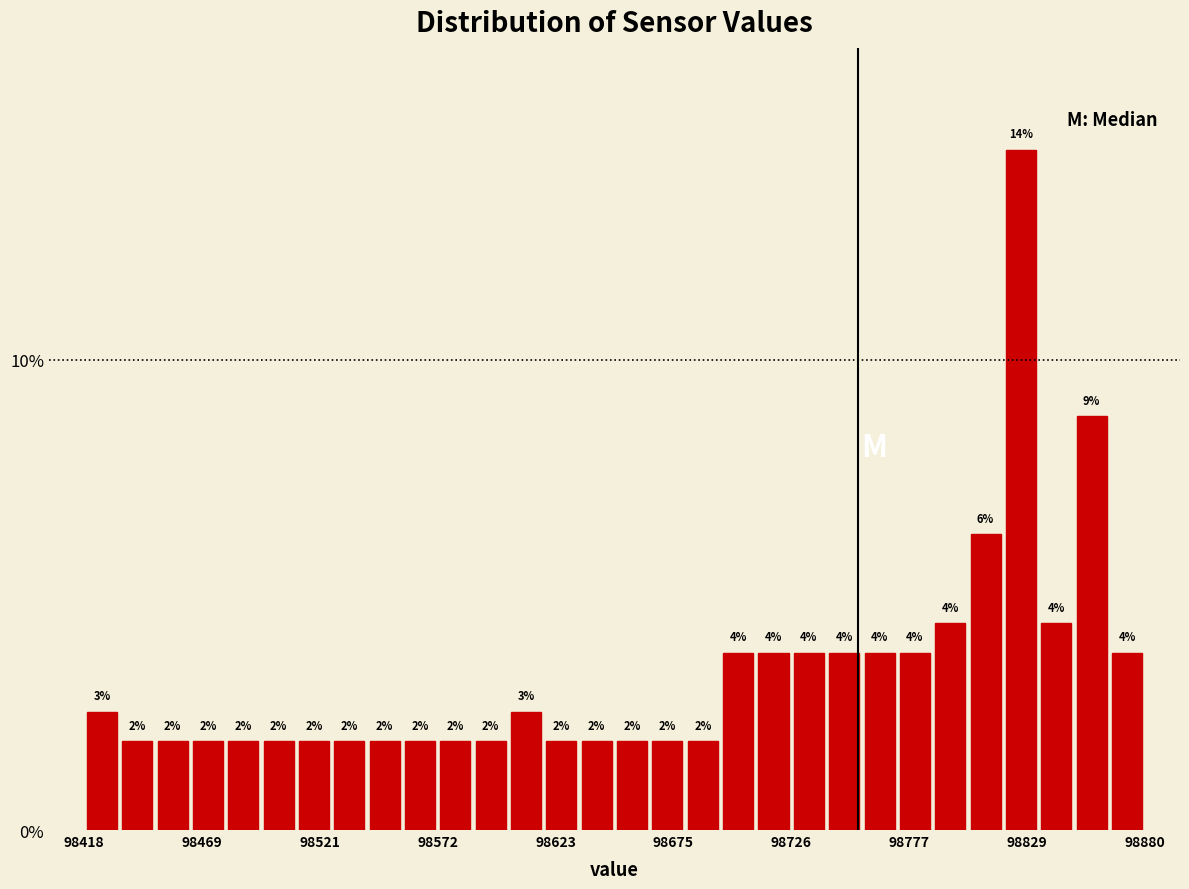

Read against the x-axis, roughly where is the centre of the tallest bar?

98830